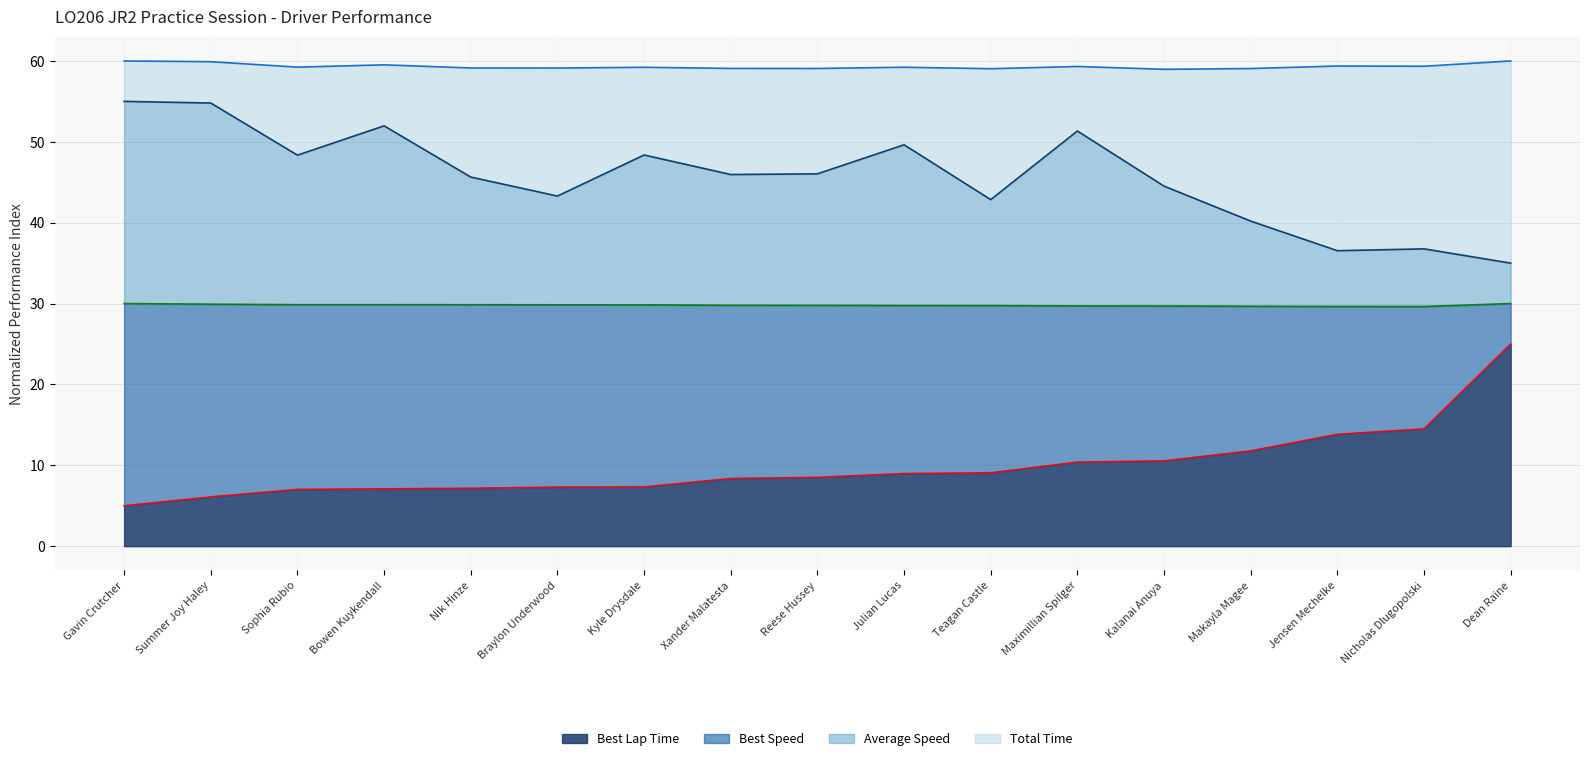

Where does the Average Speed series first go above 45?

Gavin Crutcher